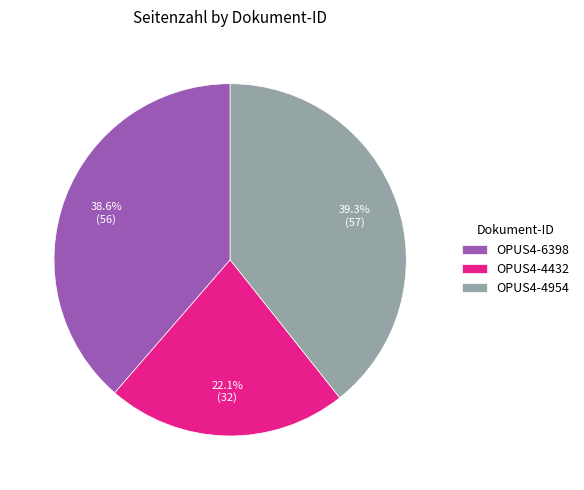

To the nearest percent, what portion does OPUS4-4954 represent?

39%